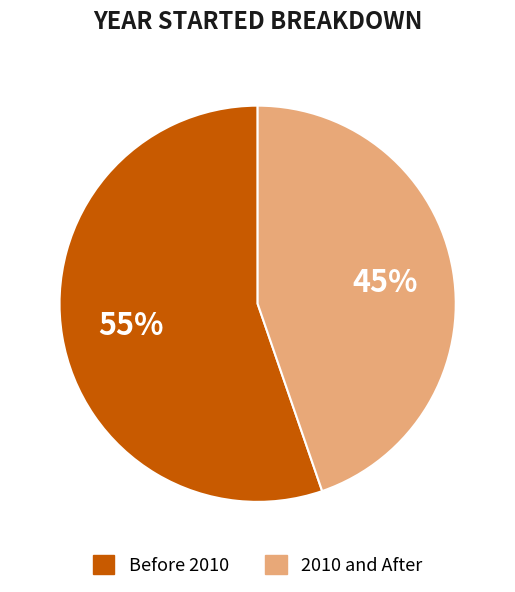

Does any single category account for the majority?

Yes